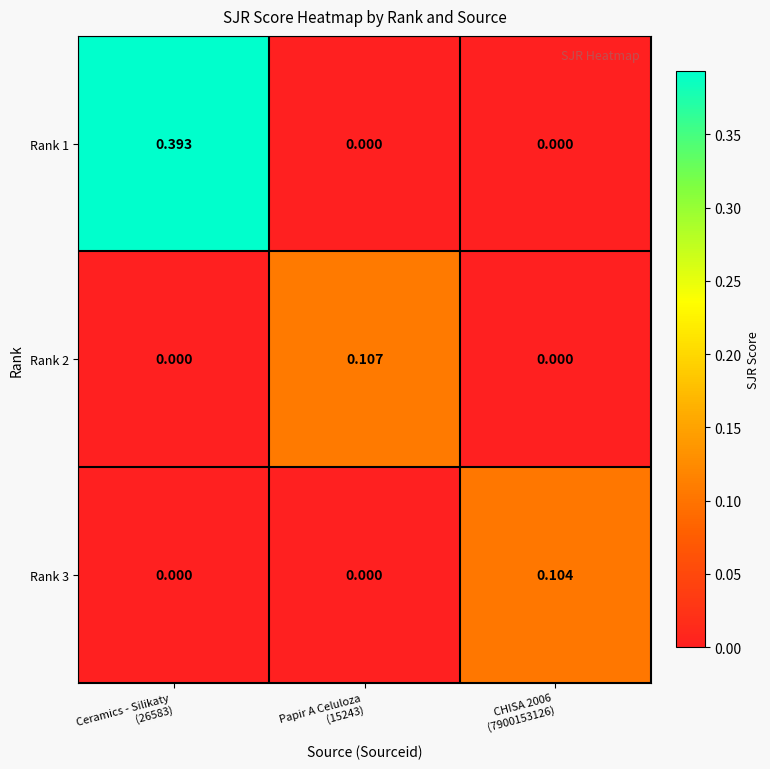

At which category is the sum across all series the highest?

Ceramics - Silikaty
(26583)